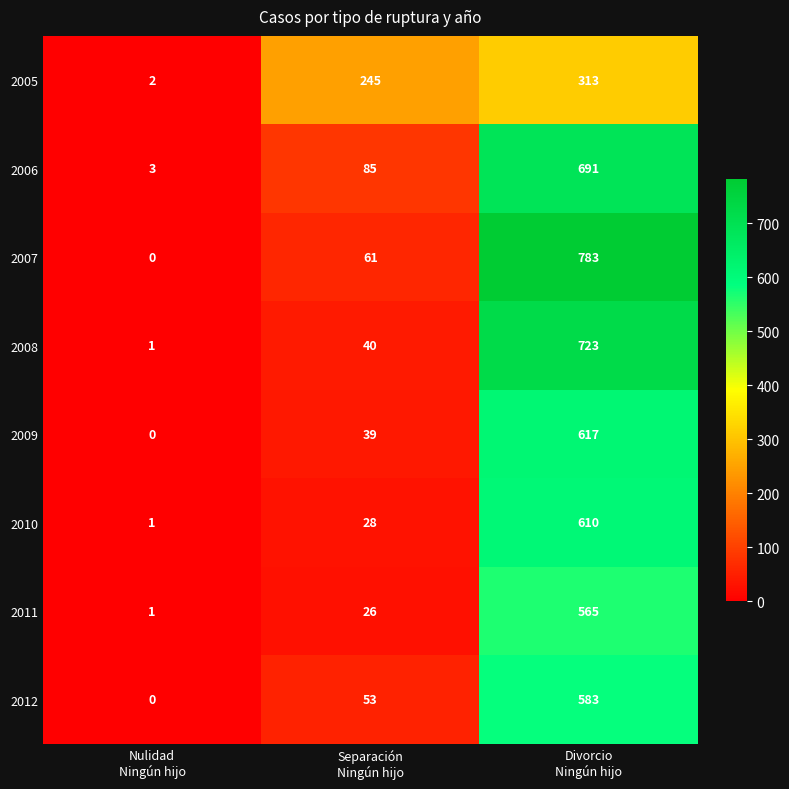

Which series has the largest range (max minus min)?

2007